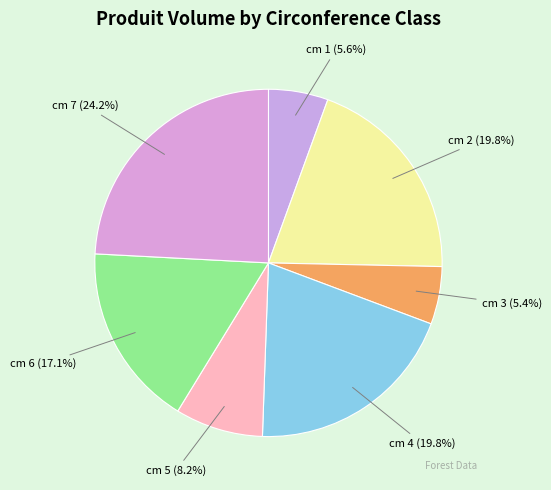

The cm 2 slice represents 14% of the pie. True or false?

False